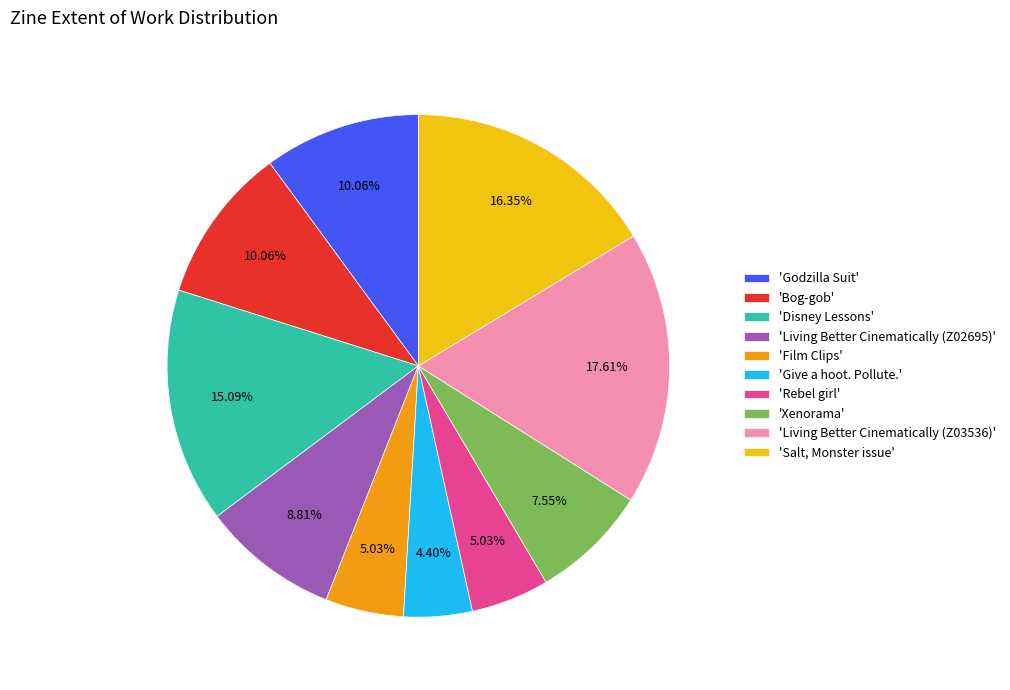

Between 'Film Clips' and 'Godzilla Suit', which is larger?

'Godzilla Suit'